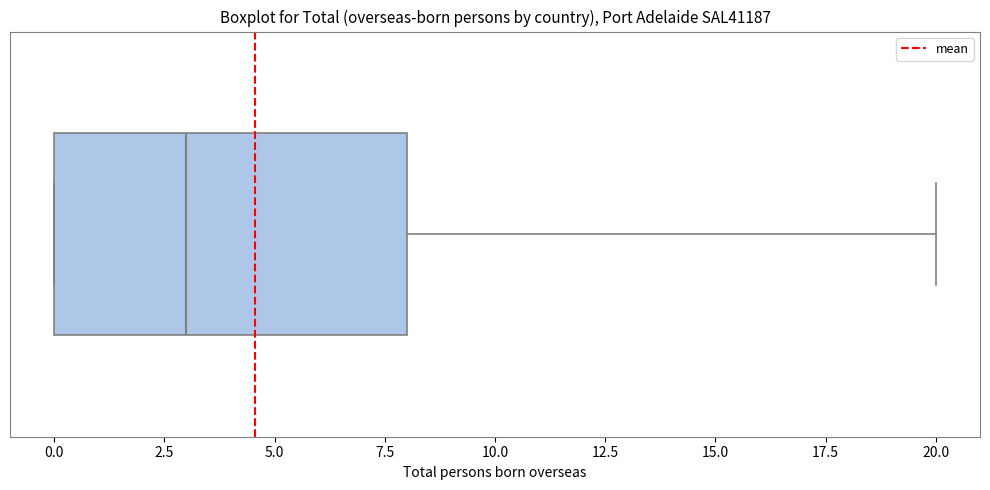

Where does the median line of the box sit on the x-axis? The values are not printed on the chart, so give them approximately, as read against the axis.

3